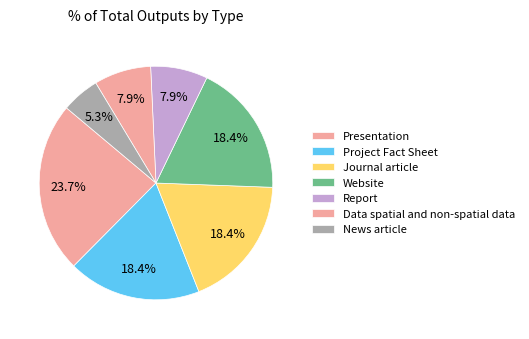

How many segments does this pie chart have?

7